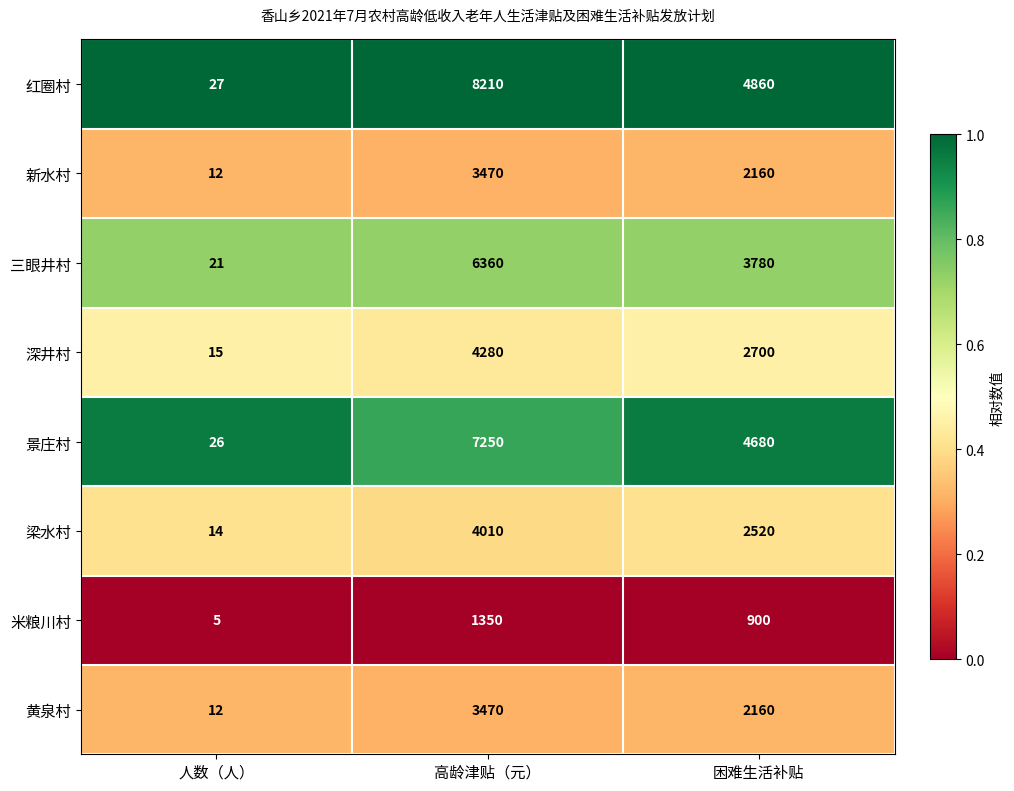

Count the number of categories in the chart.

3